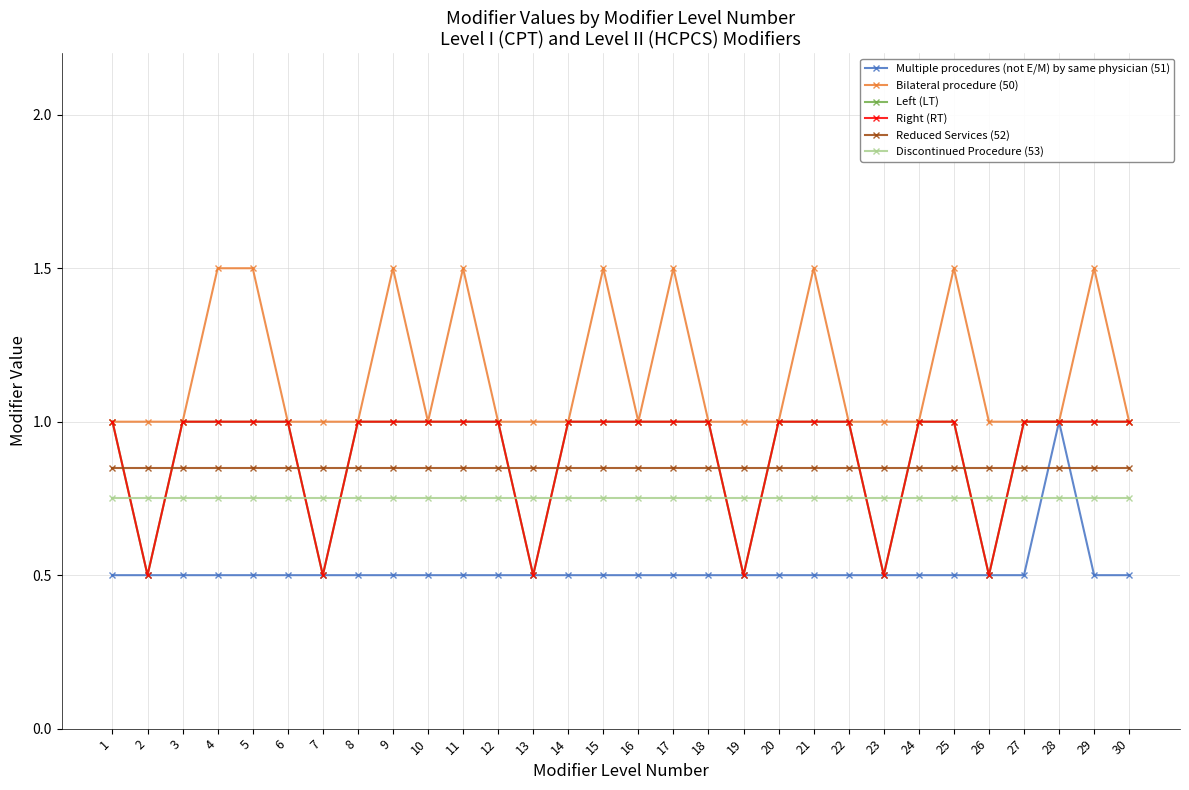

True or false: Discontinued Procedure (53) and Reduced Services (52) cross at least once.

False